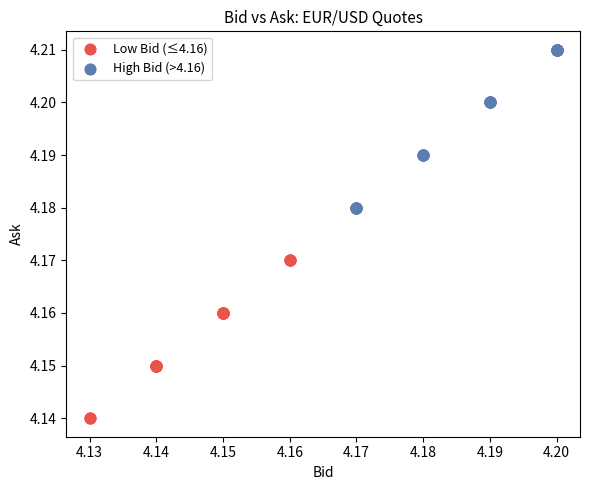

Which series contains the lowest Y value?

Low Bid (≤4.16)